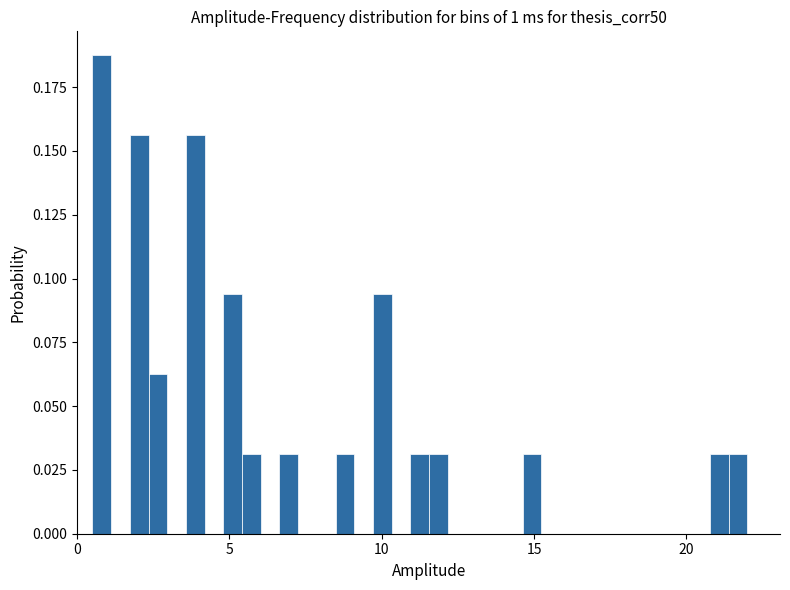

Read against the x-axis, roughly where is the centre of the tallest bar?

1.0